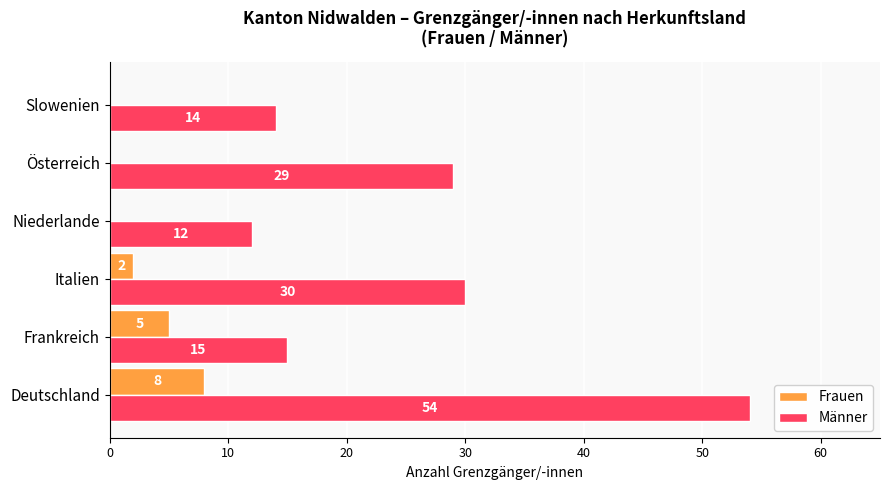

Count the number of data series in this chart.

2